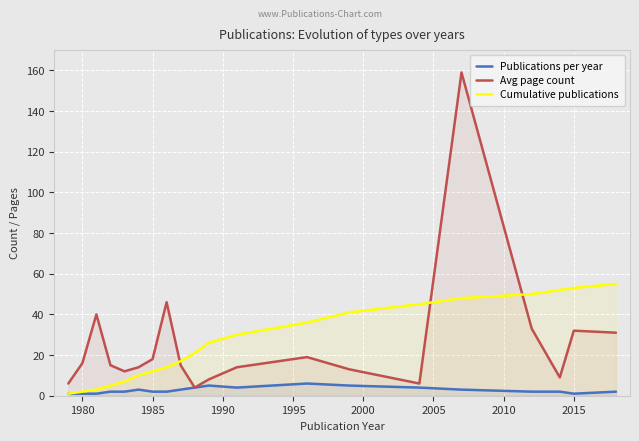

At how many categories does at least one series exceed 95?

1